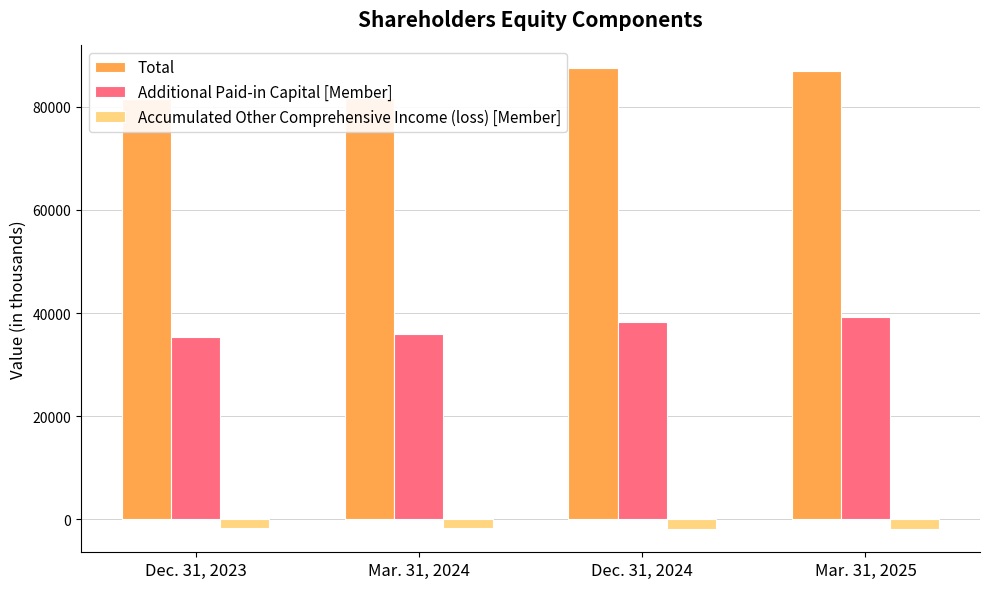

What are all the series names shown in the legend?

Total, Additional Paid-in Capital [Member], Accumulated Other Comprehensive Income (loss) [Member]